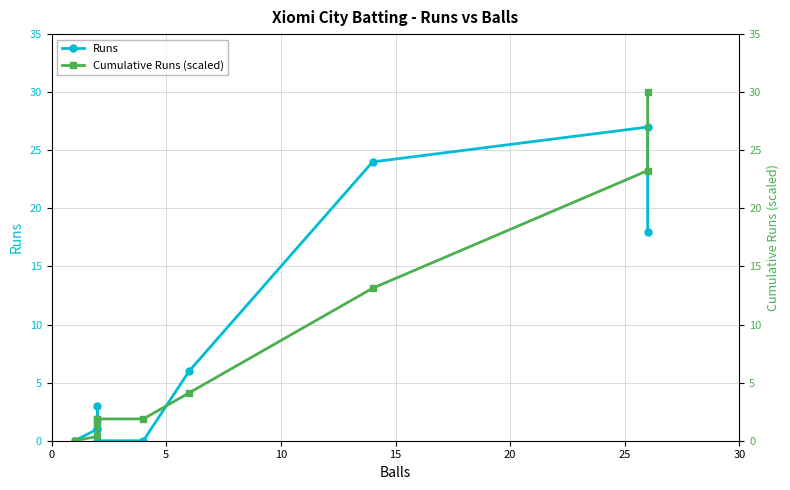

How many values in the Runs series are below 1?

4